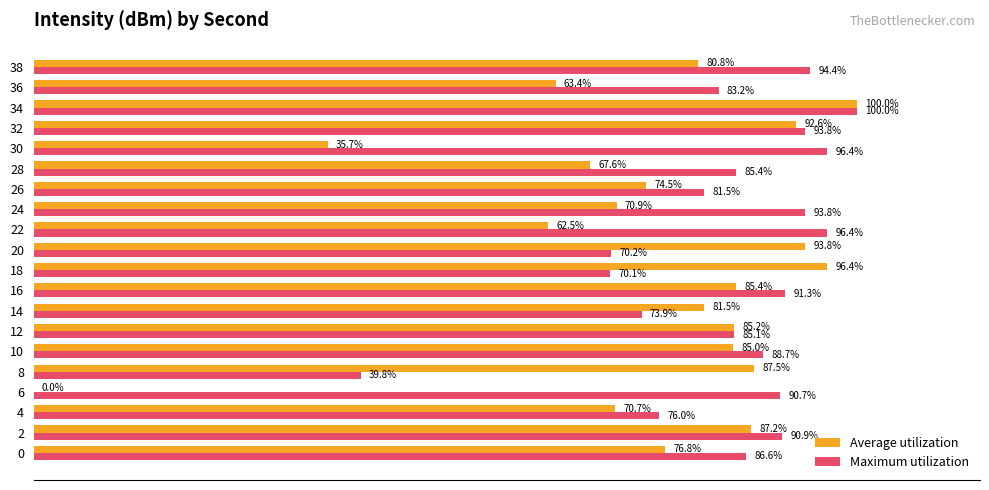

Between 0 and 18, which series saw the biggest shift?

Average utilization